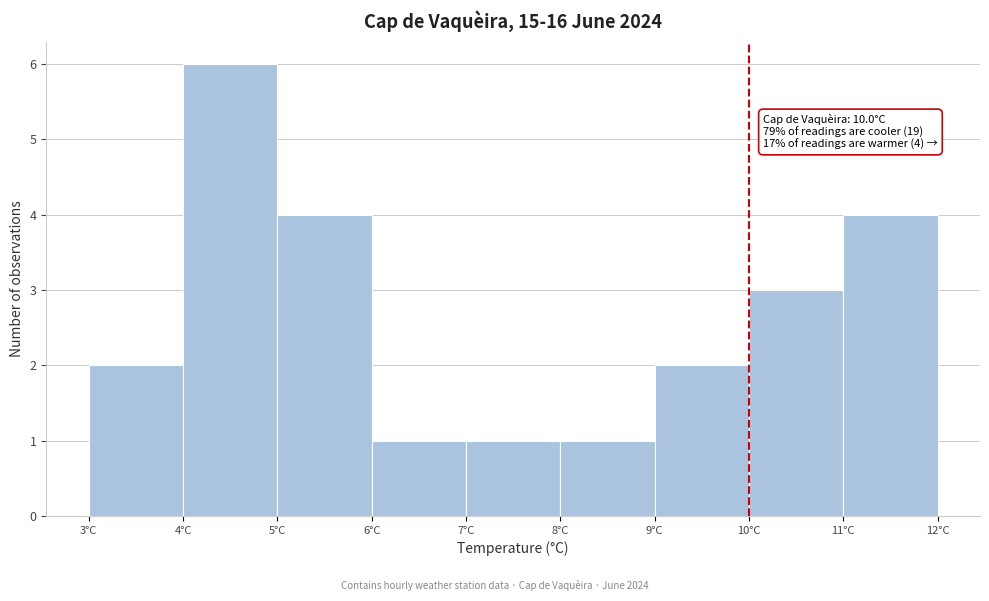

Over which range of the x-axis is the bar tallest?

4 to 5